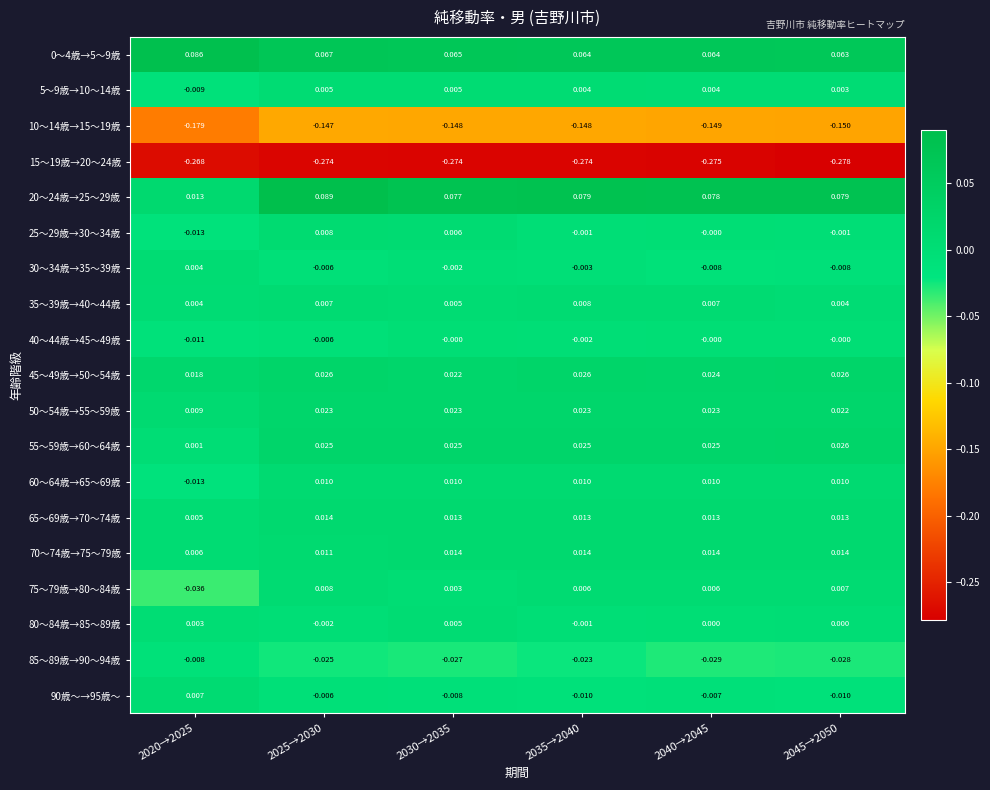

Is the value of 40～44歳→45～49歳 at 2035→2040 greater than the value of 35～39歳→40～44歳 at 2020→2025?

No